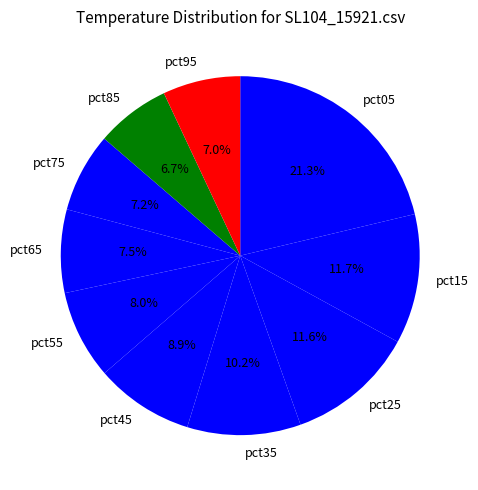

The pct35 slice represents 10% of the pie. True or false?

True